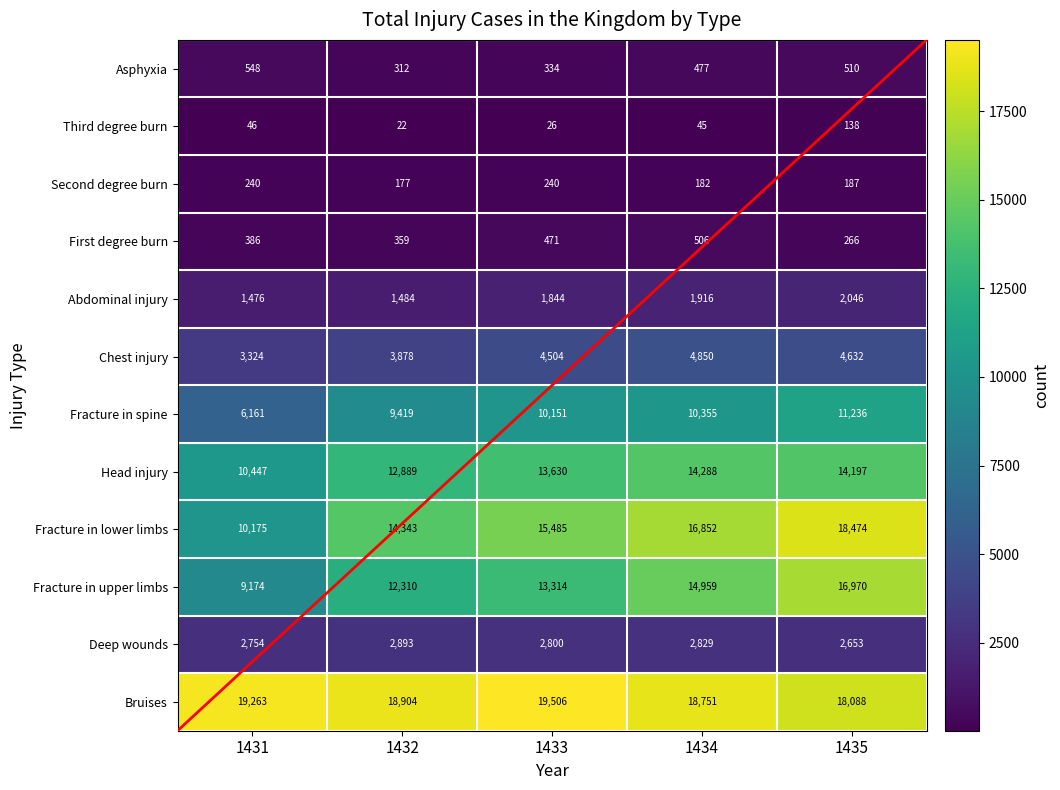

Count the Deep wounds values in the range 2754 to 2829.

3